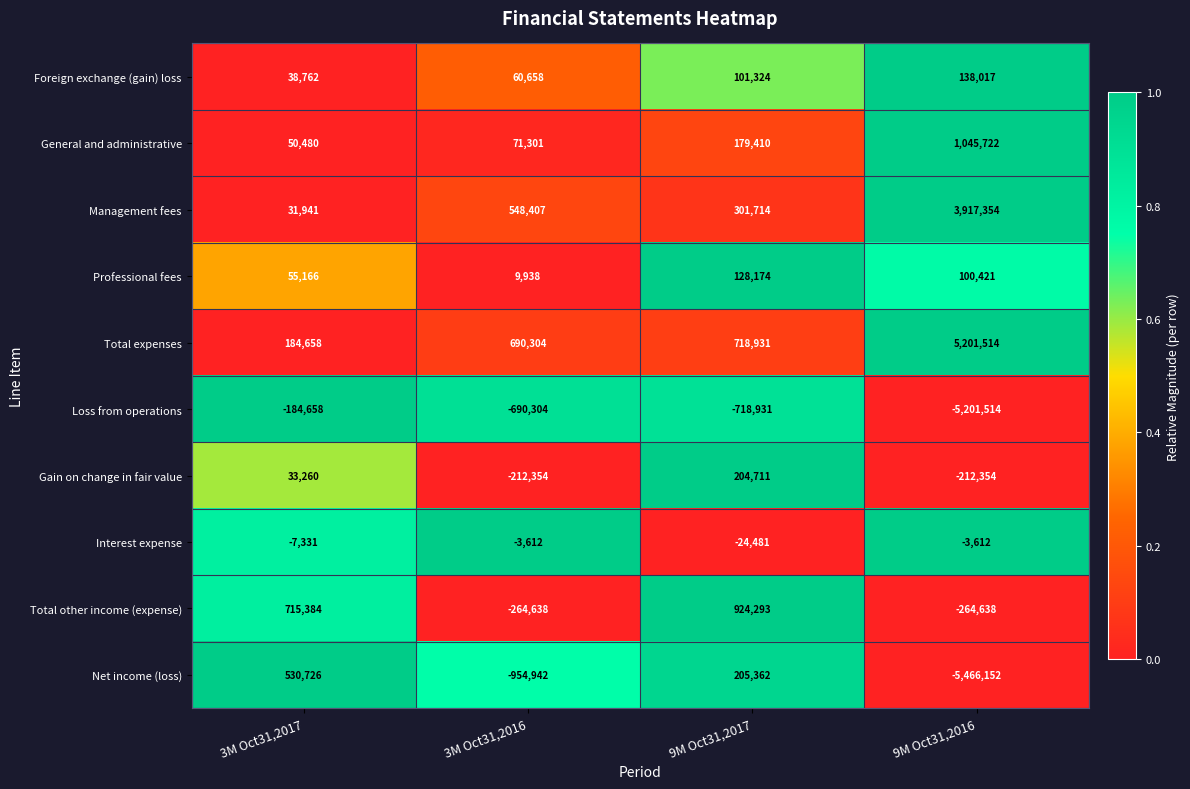

At 3M Oct31,2017, list the series in order from largest to smallest.

Total other income (expense), Net income (loss), Total expenses, Professional fees, General and administrative, Foreign exchange (gain) loss, Gain on change in fair value, Management fees, Interest expense, Loss from operations